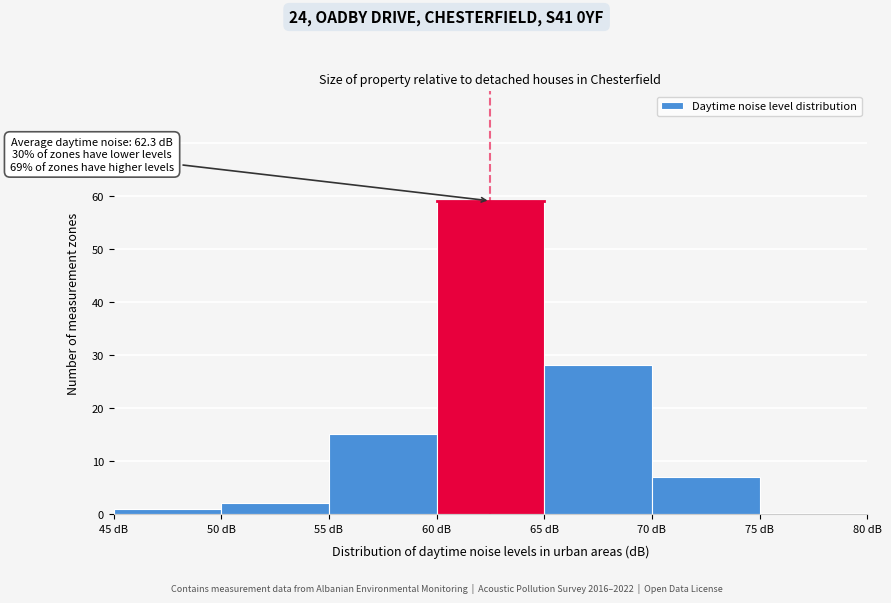

Which range on the x-axis has the tallest bar?

60 to 65